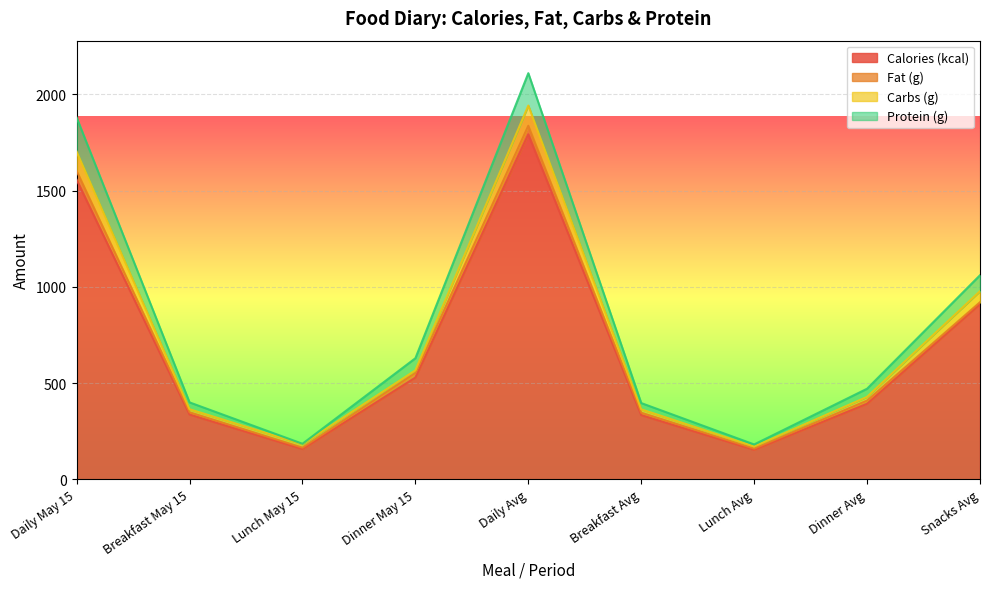

How many interior local peaks does the Protein (g) series have?

1